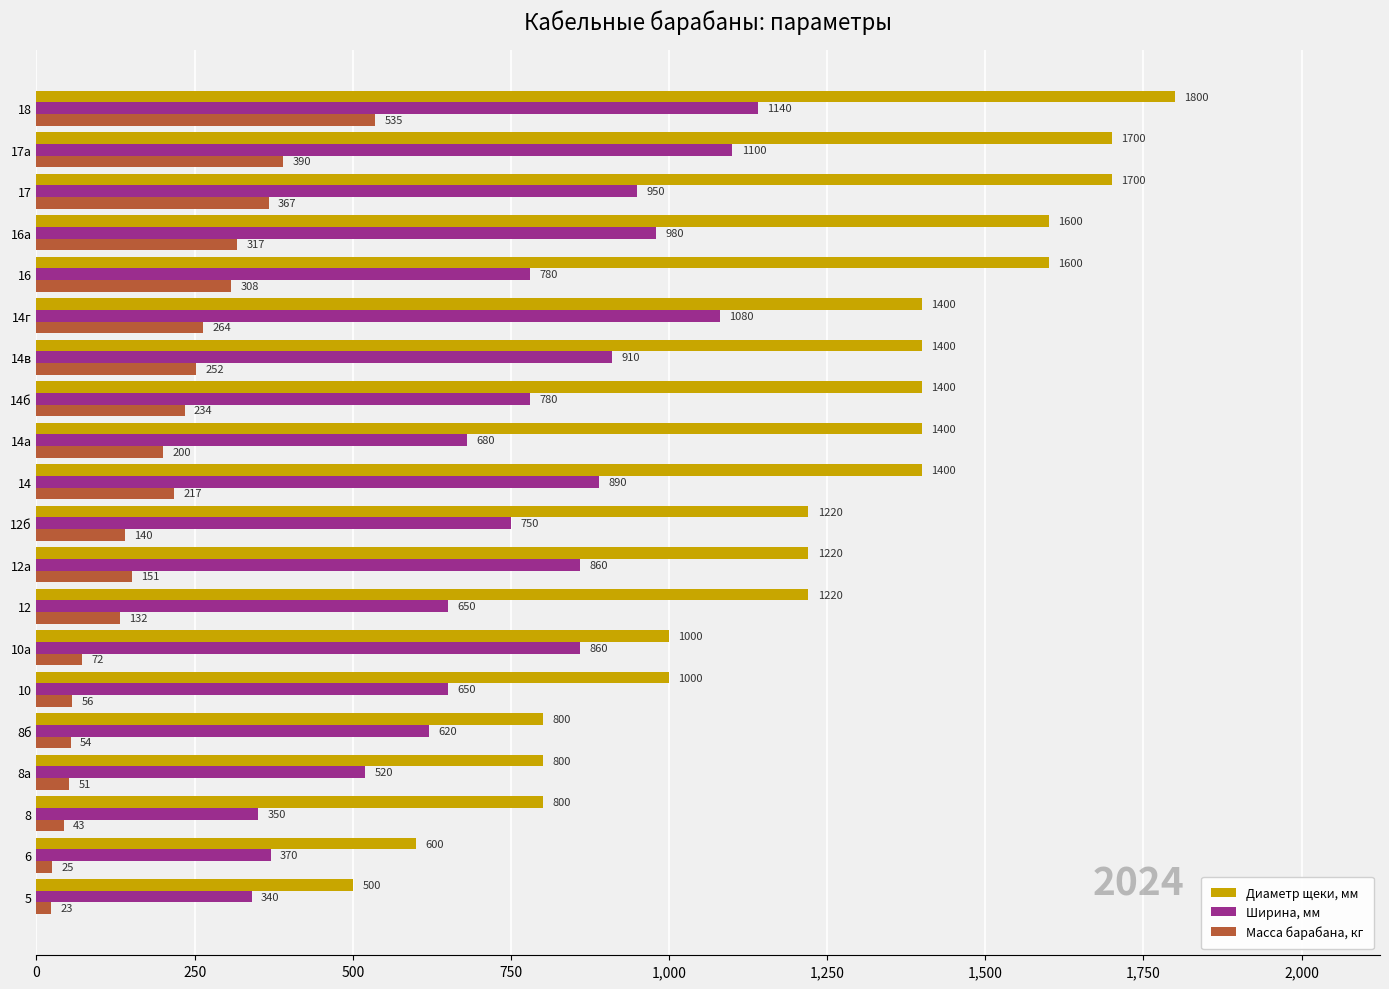

True or false: Диаметр щеки, мм has a value of 1700 at 17.

True